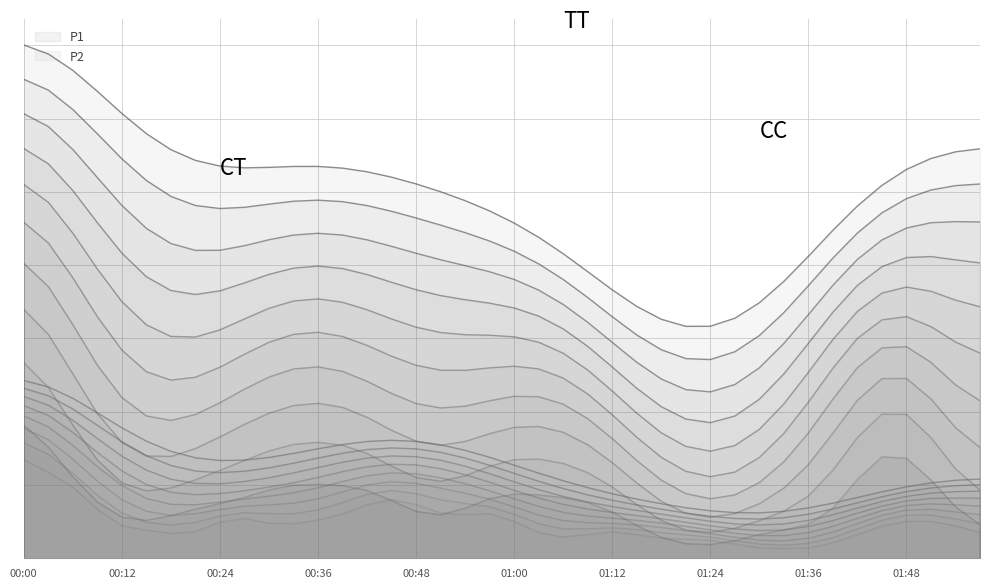

What is the difference between the second highest and minimum values in the P2 series?

0.3